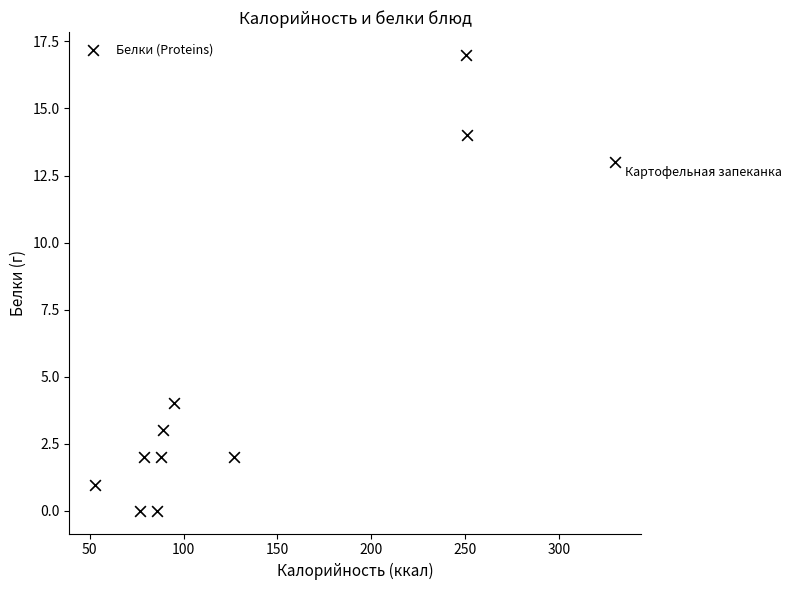

What Y value in the scatter plot is closest to 8?

4.0